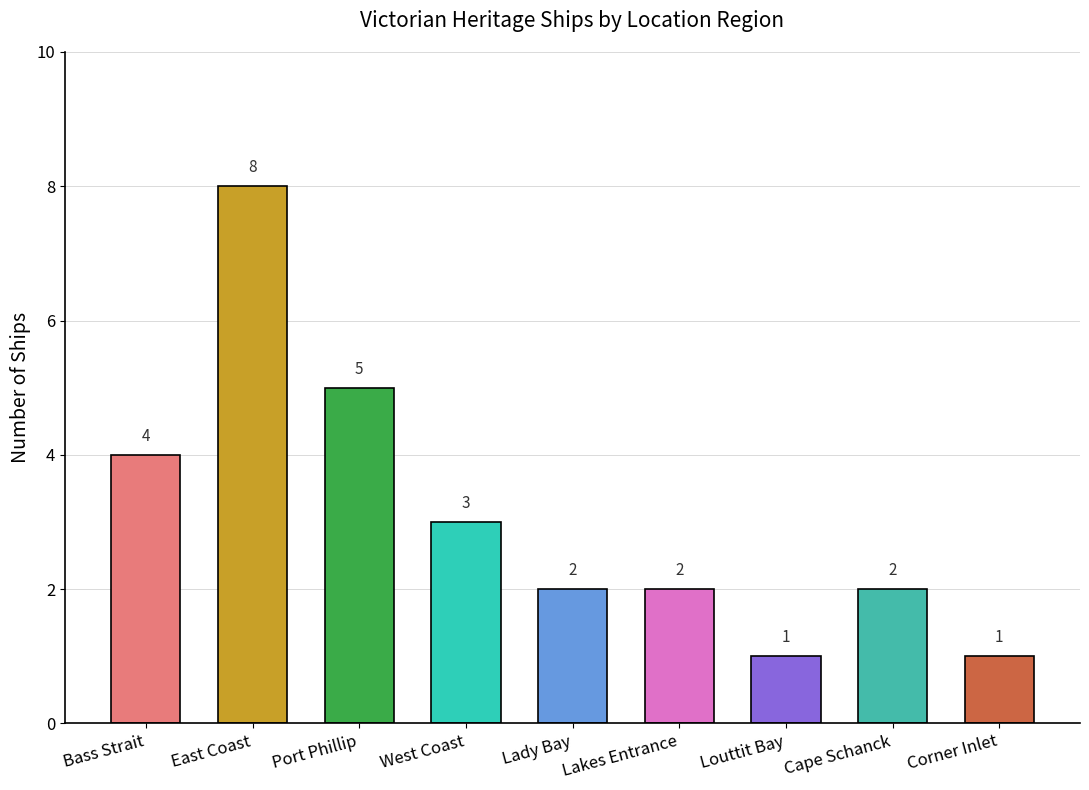

What is the label of the 1st bar from the left?

Bass Strait